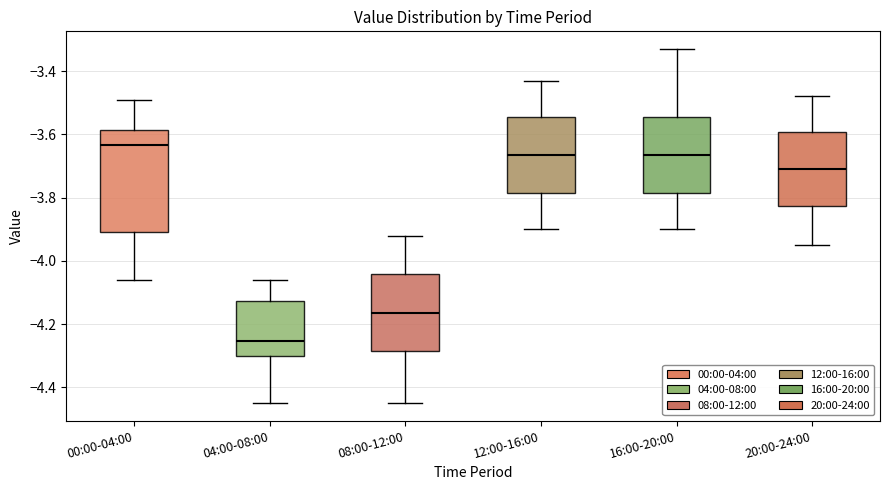

Where is the lower edge of the box for 16:00-20:00 on the y-axis? The values are not printed on the chart, so give them approximately, as read against the axis.

-3.78